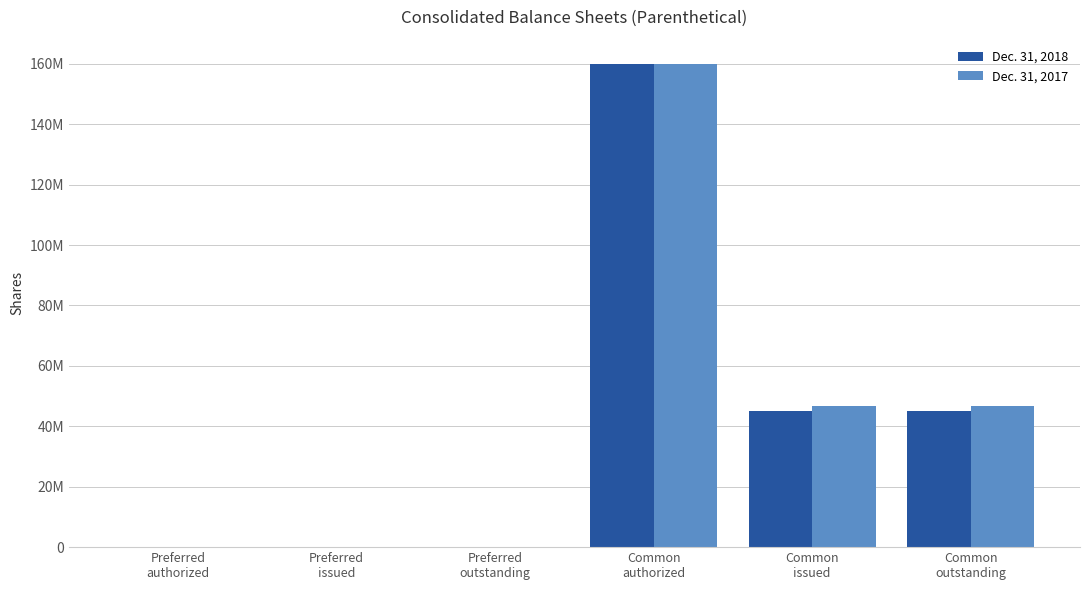

What is the difference between the maximum and minimum values in the Dec. 31, 2017 series?

160000000